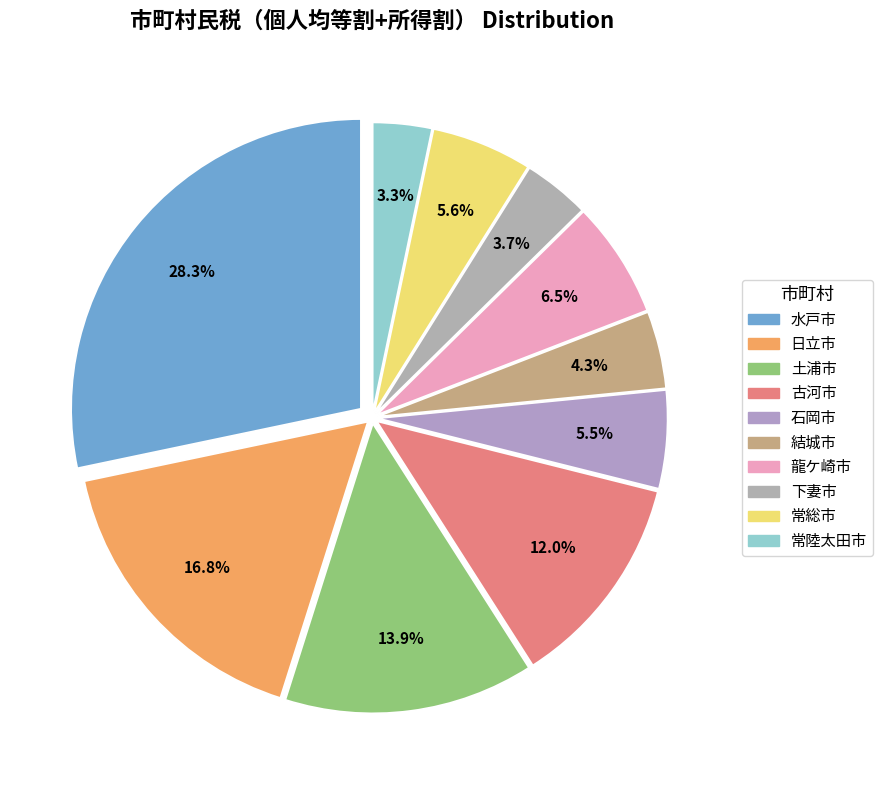

The 結城市 slice represents 4% of the pie. True or false?

True